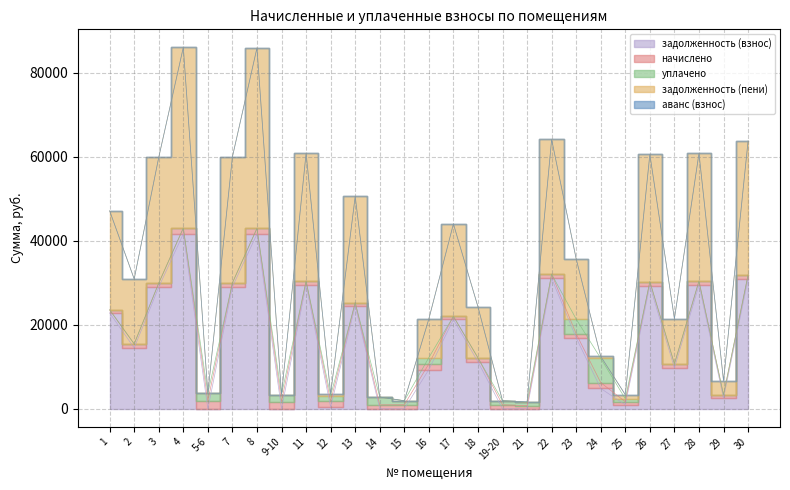

Rank the series by their maximum value, from lowest to highest.

аванс (взнос), начислено, уплачено, задолженность (взнос), задолженность (пени)